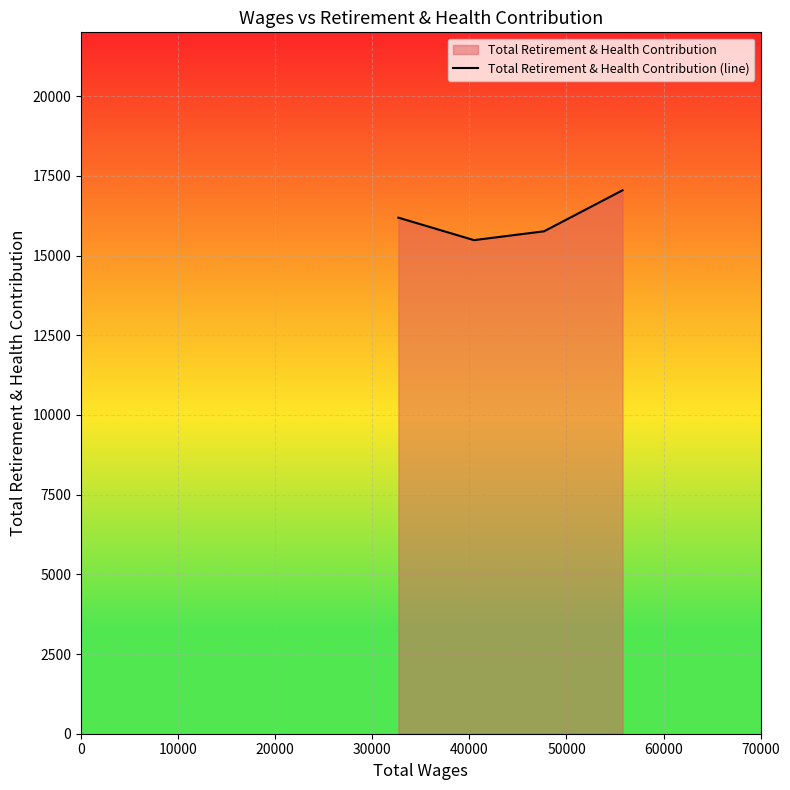

What is the sum of the values at 30000 and 0?

33232